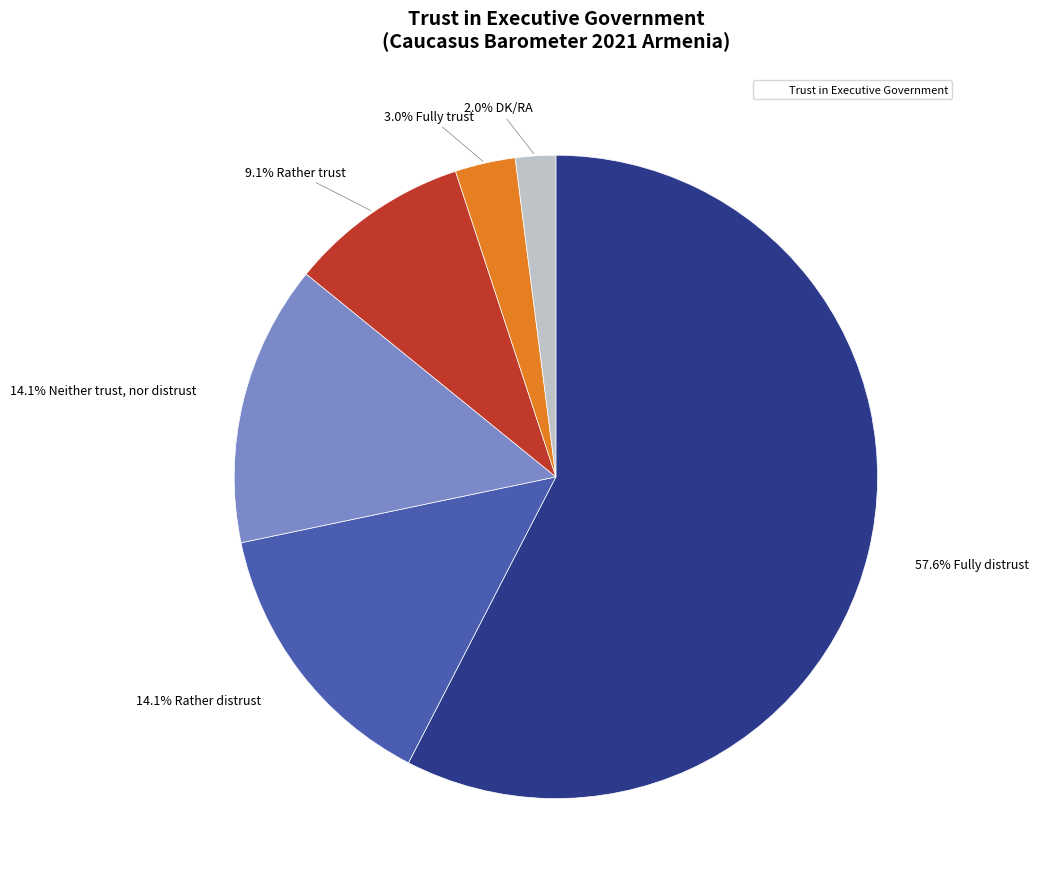

Is there any slice that represents more than half of the pie?

Yes